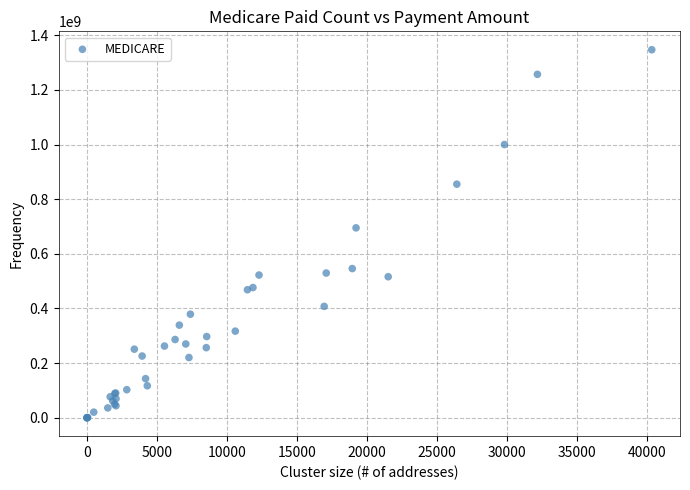

What Y value in the scatter plot is closest to 673610163?

695161930.4